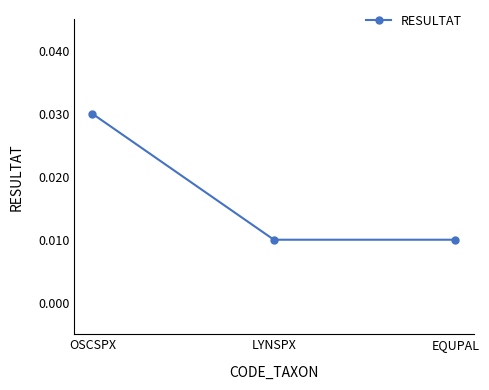

Count the number of data series in this chart.

1